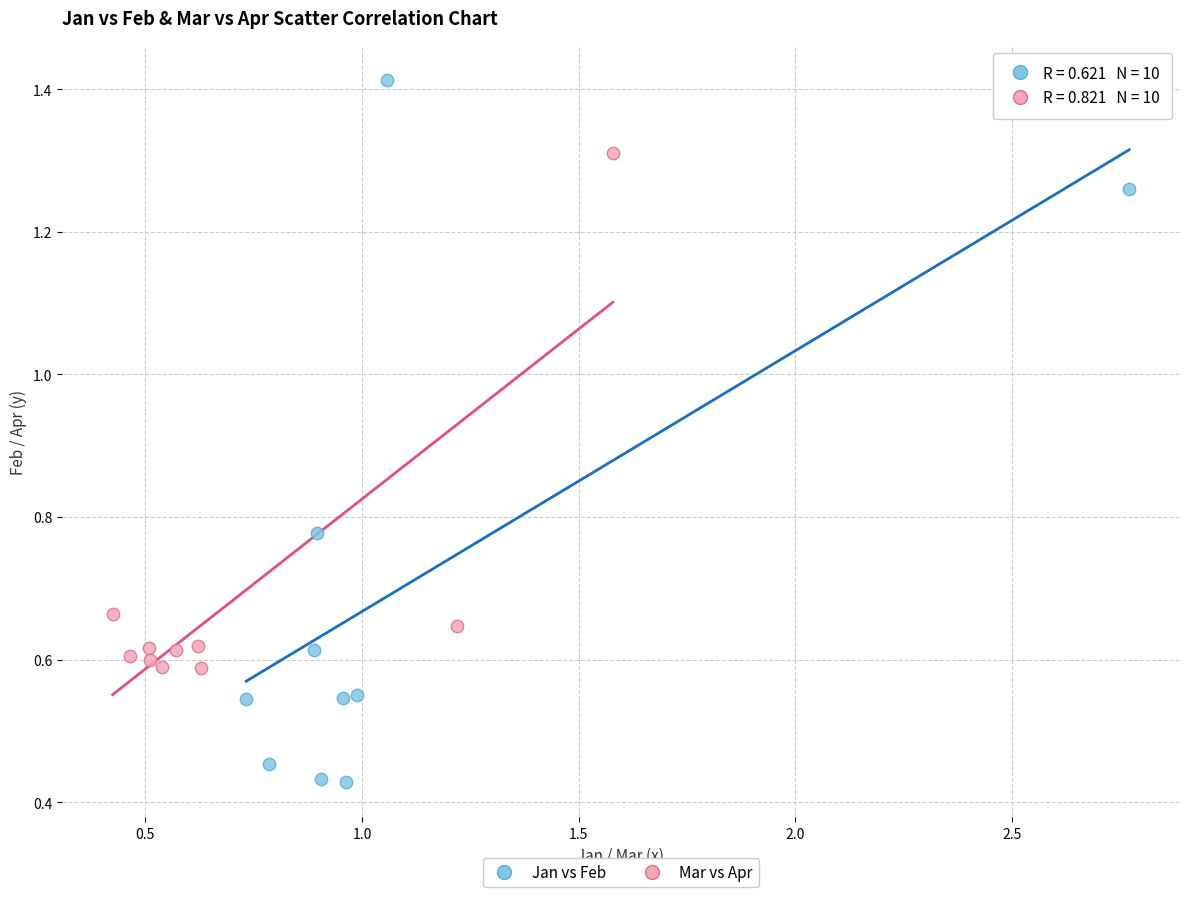

What are all the series names shown in the legend?

Jan vs Feb, Mar vs Apr